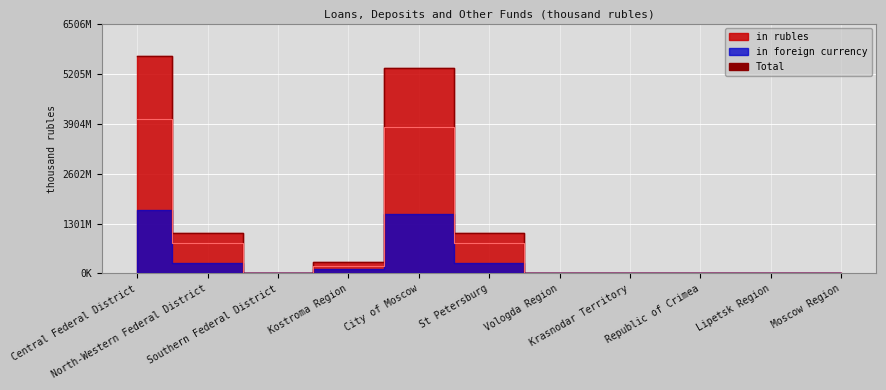

What is the label of the 4th point from the left?

Kostroma Region